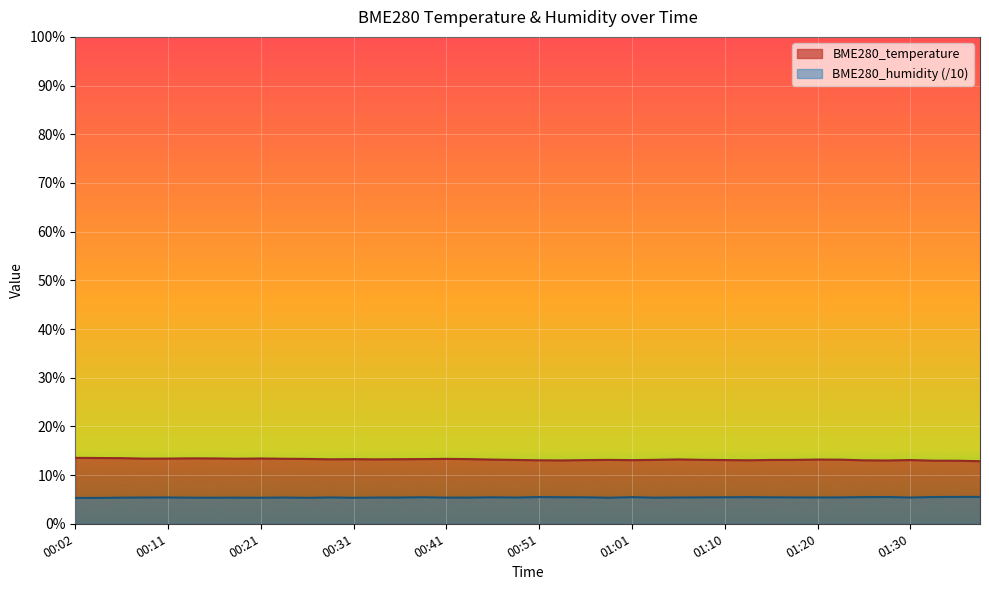

What is the label of the 27th point from the left?

01:05